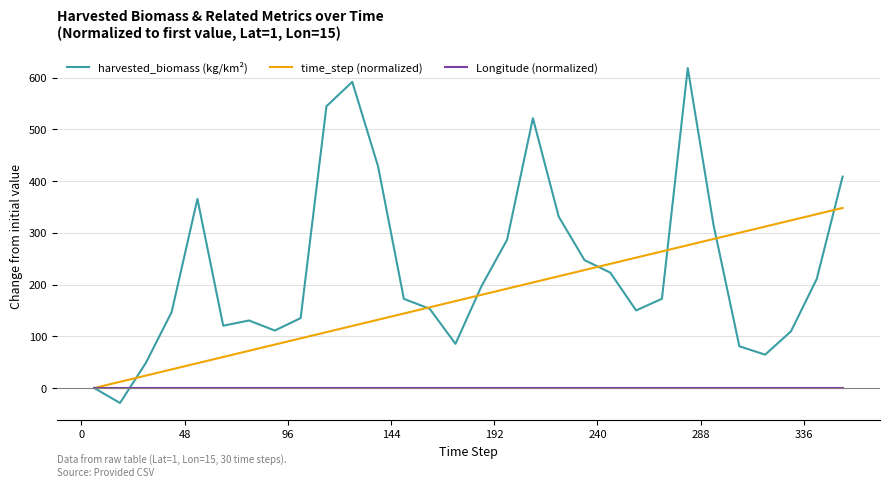

Rank the series by their average value, from highest to lowest.

harvested_biomass (kg/km²), time_step (normalized), Longitude (normalized)